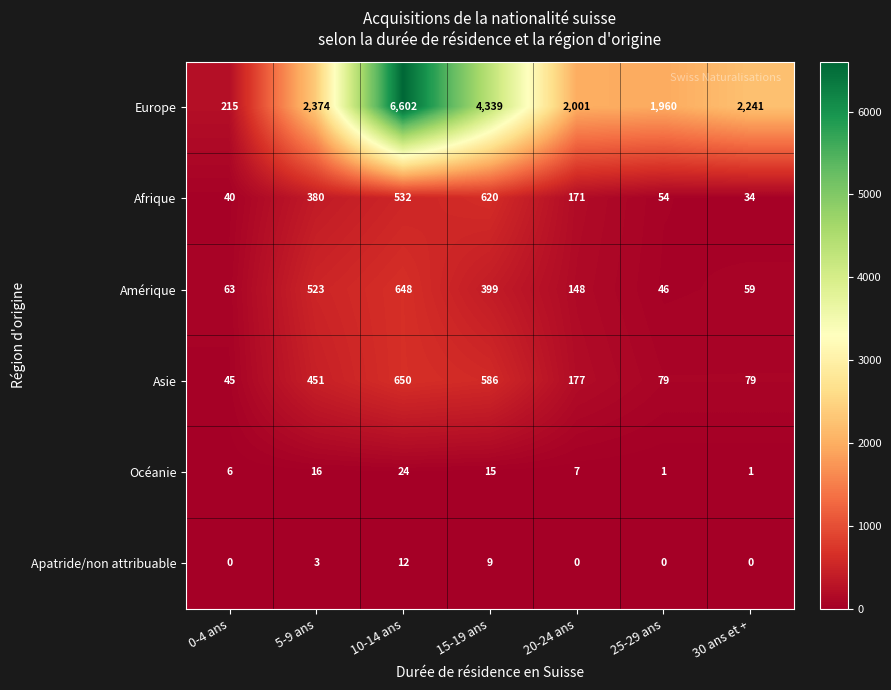

Is it true that Europe equals 3535 at 10-14 ans?

False